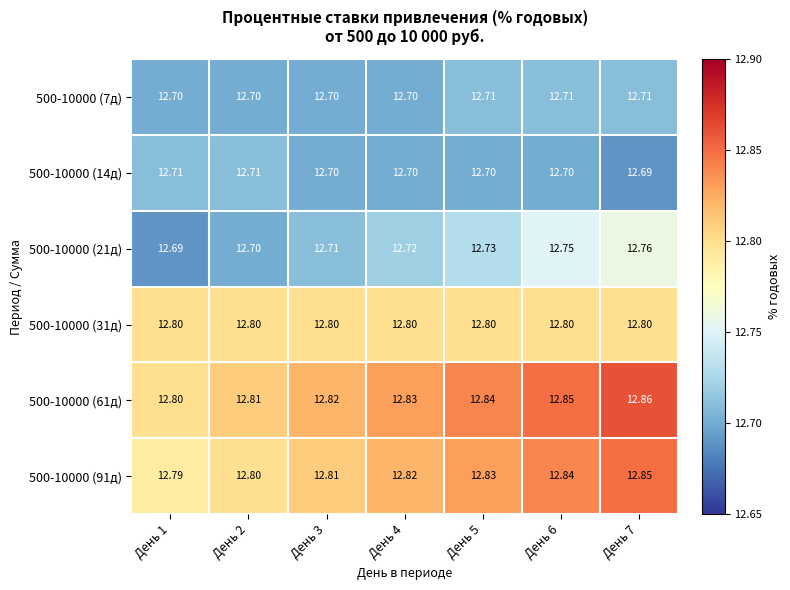

Which series has the largest total across all categories?

500-10000 (61д)